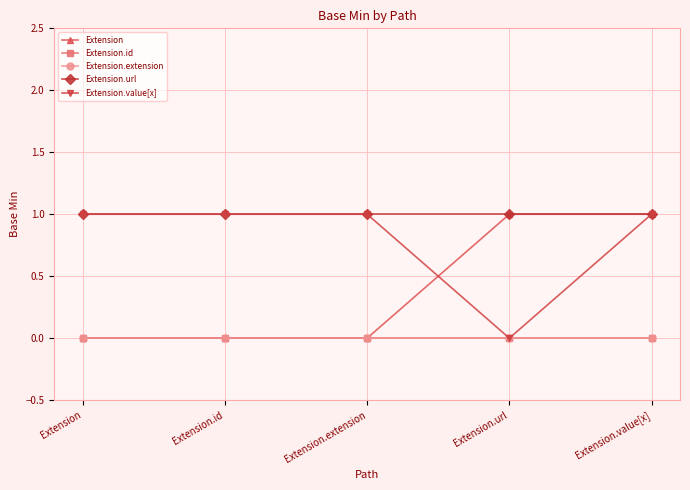

Does the chart have visible grid lines?

Yes